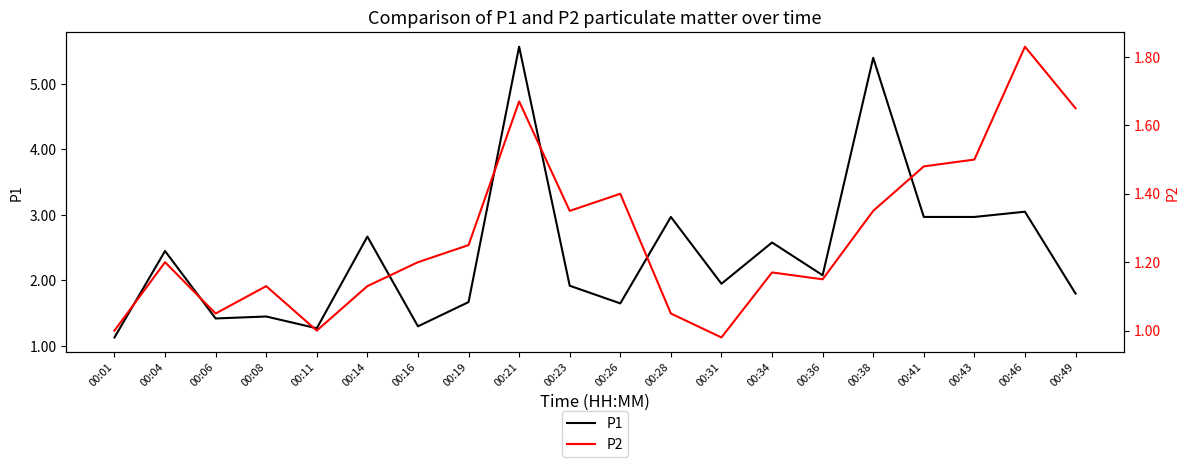

Which label corresponds to the smallest value in the chart?

00:31